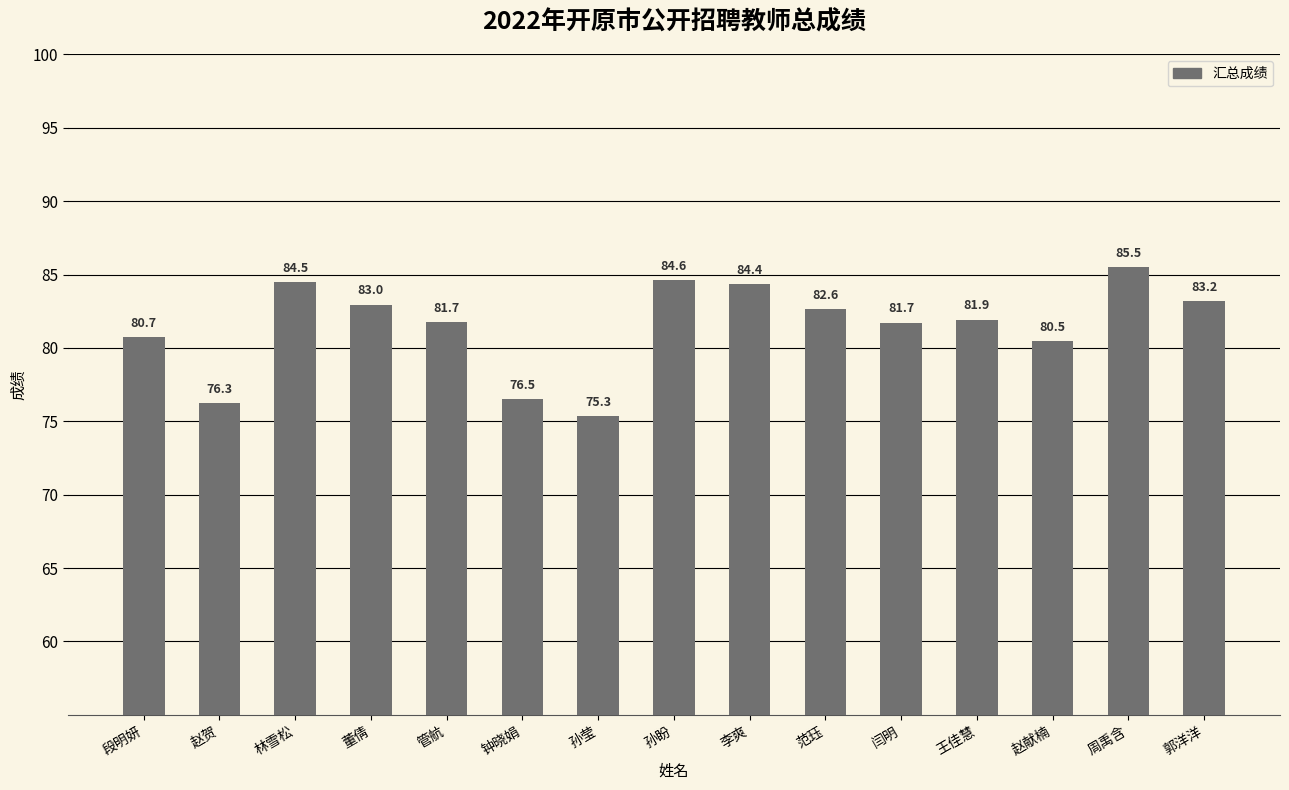

At which category does the chart reach its minimum across all series?

孙莹